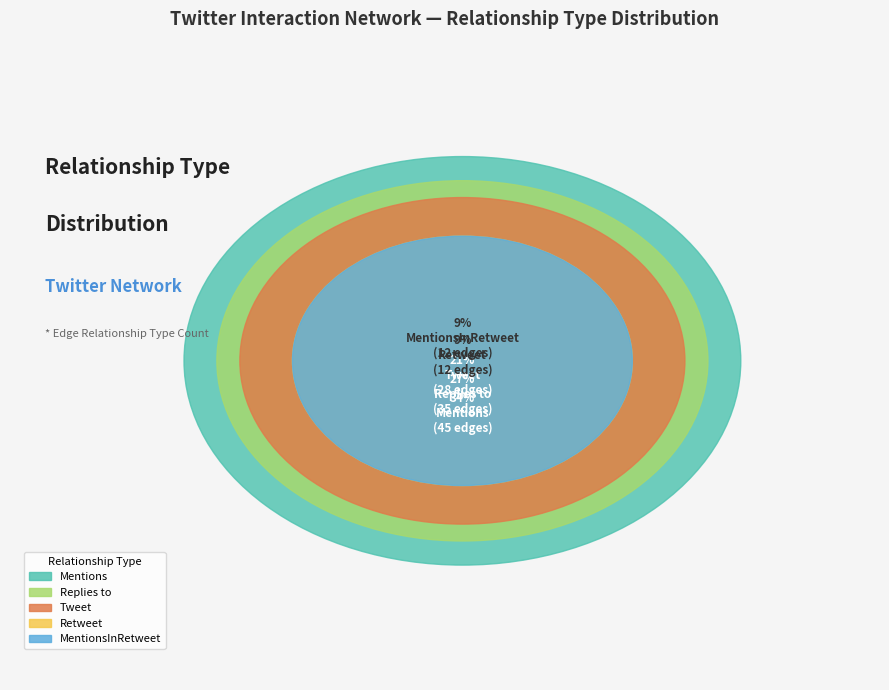

The Tweet slice represents 21% of the pie. True or false?

True